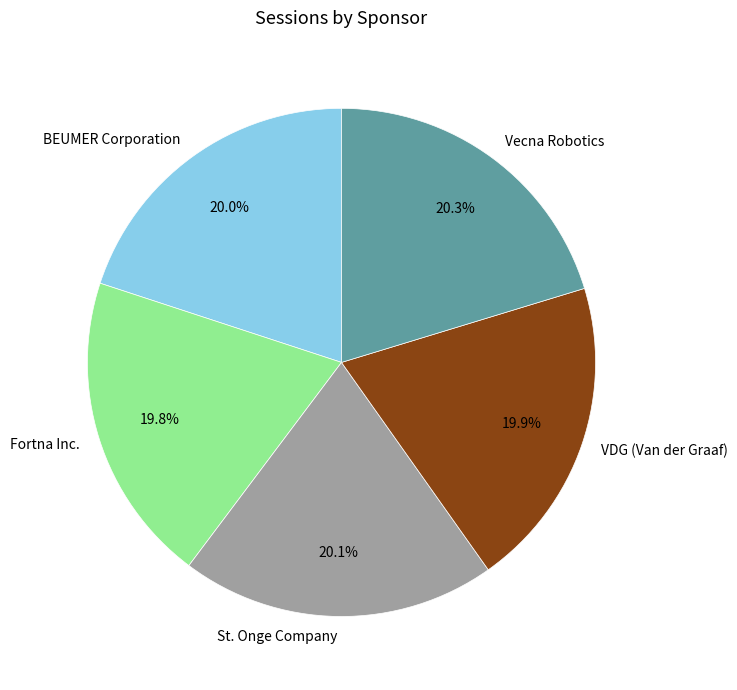

Approximately how many times larger is the value at VDG (Van der Graaf) compared to Fortna Inc.?

1.0